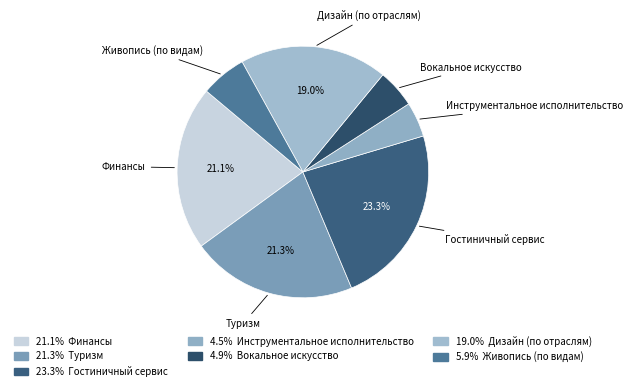

To the nearest percent, what is the difference between the largest and smallest slice percentages?

19%